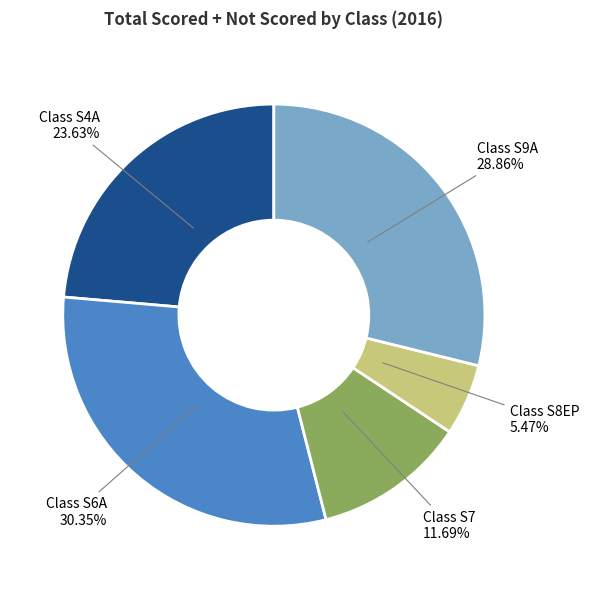

Which slice is the smallest?

Class S8EP